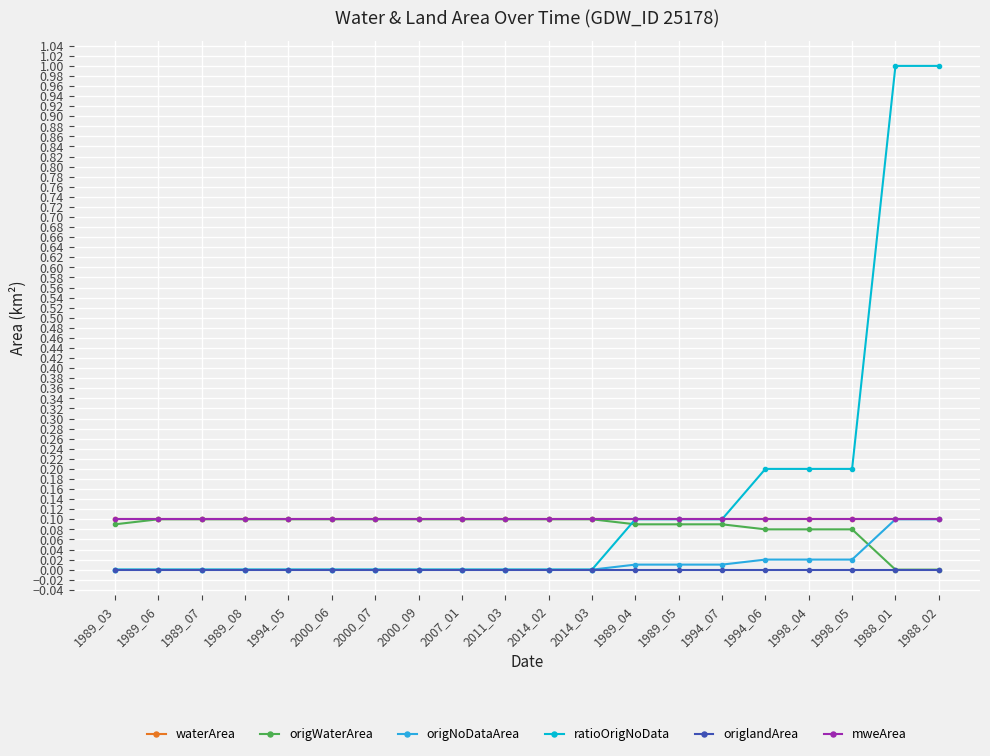

At how many categories does at least one series exceed 0?

20